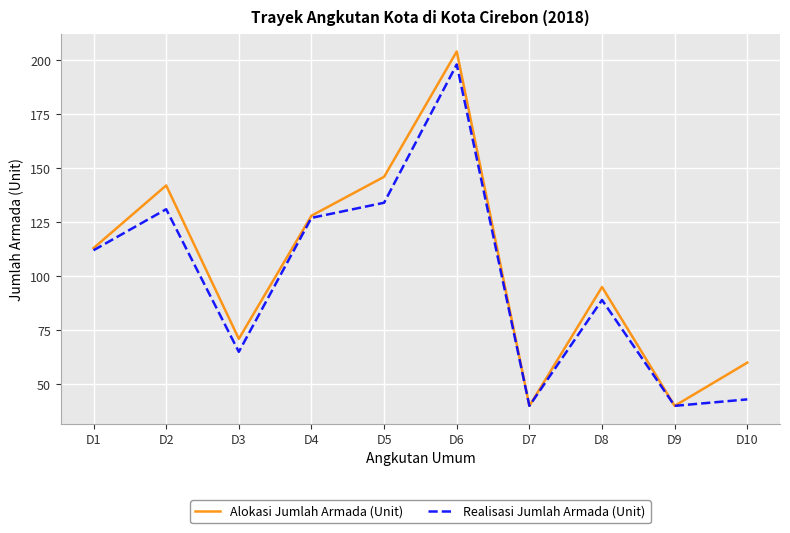

What are all the series names shown in the legend?

Alokasi Jumlah Armada (Unit), Realisasi Jumlah Armada (Unit)